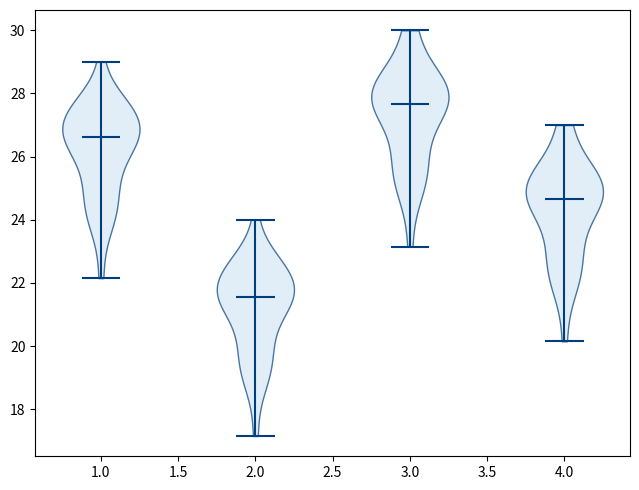

What is the lowest point the violin at x = 4.0 reaches on the y-axis? The values are not printed on the chart, so give them approximately, as read against the axis.

20.2